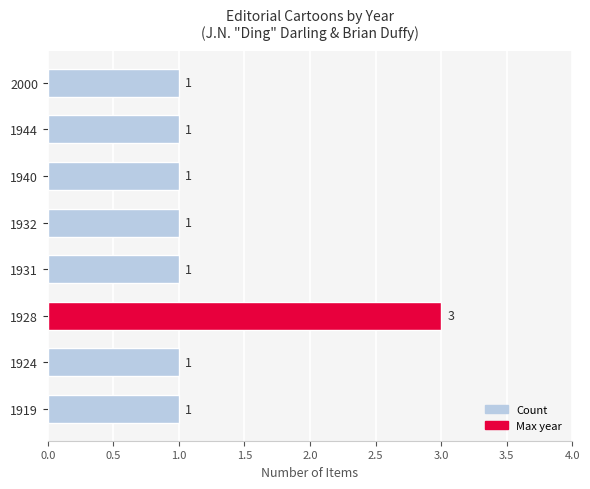

What is the sum of all values?

10